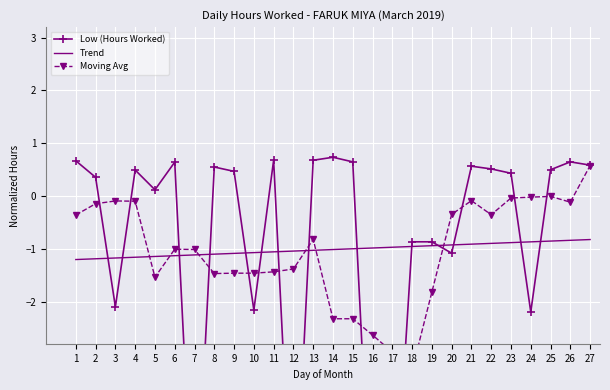

True or false: Moving Avg has more than 1 interior local peaks.

True